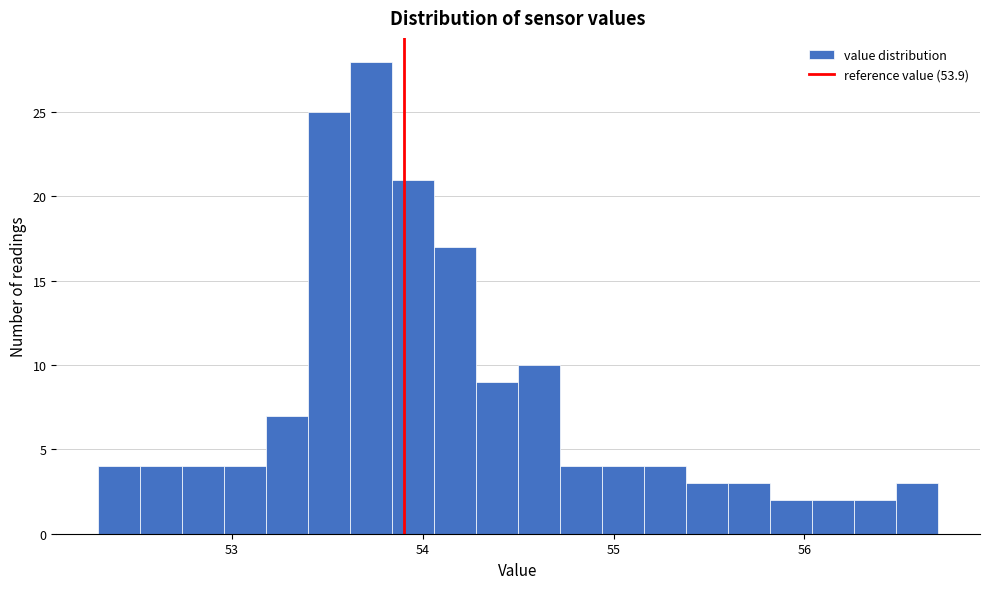

Read against the x-axis, roughly where is the centre of the tallest bar?

53.7